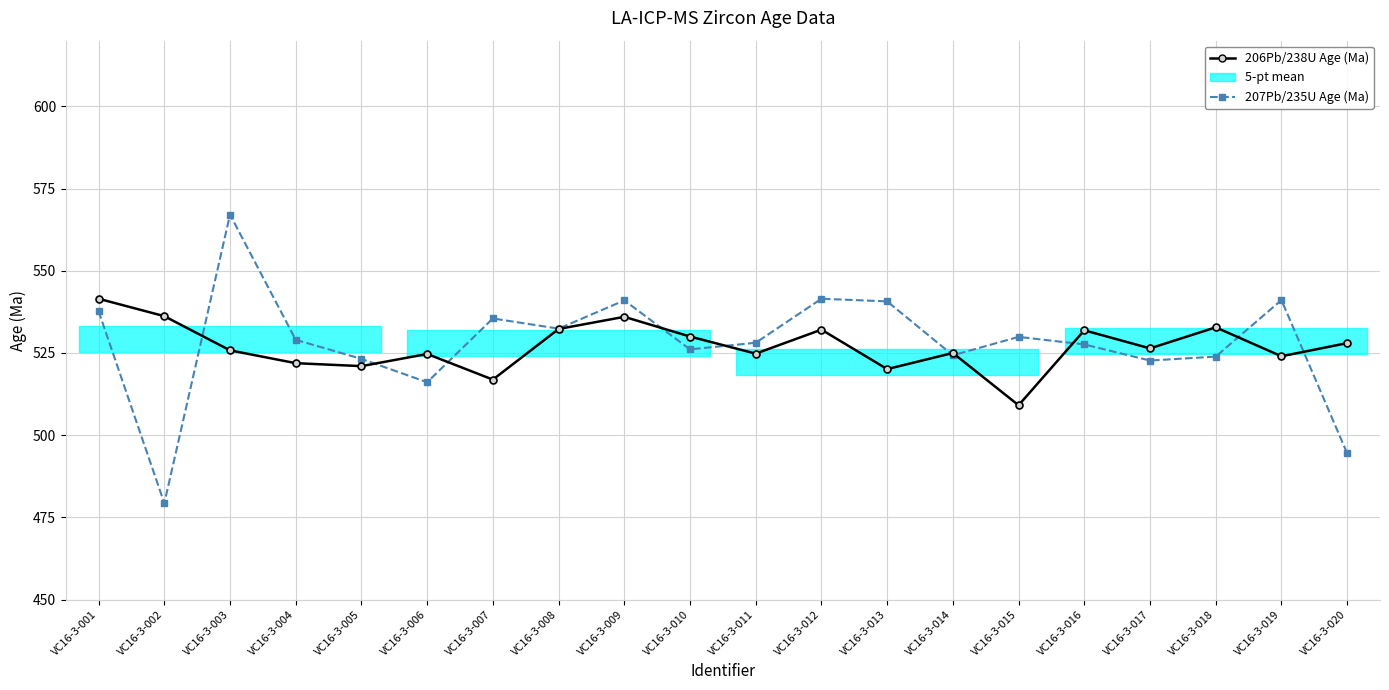

Between VC16-3-012 and VC16-3-016, which is larger?

VC16-3-012